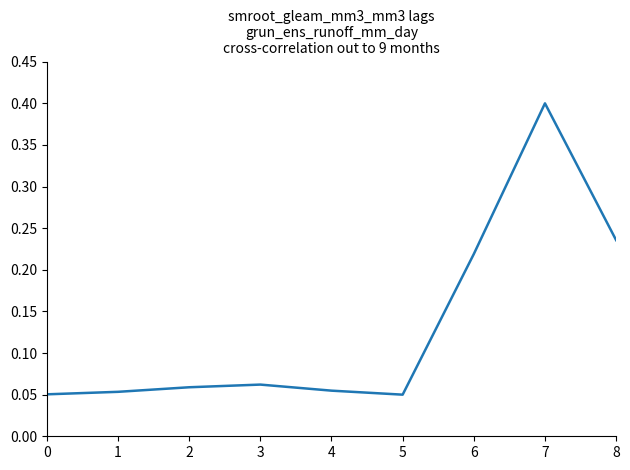

Is it true that the value at 6 is 0.1?

False